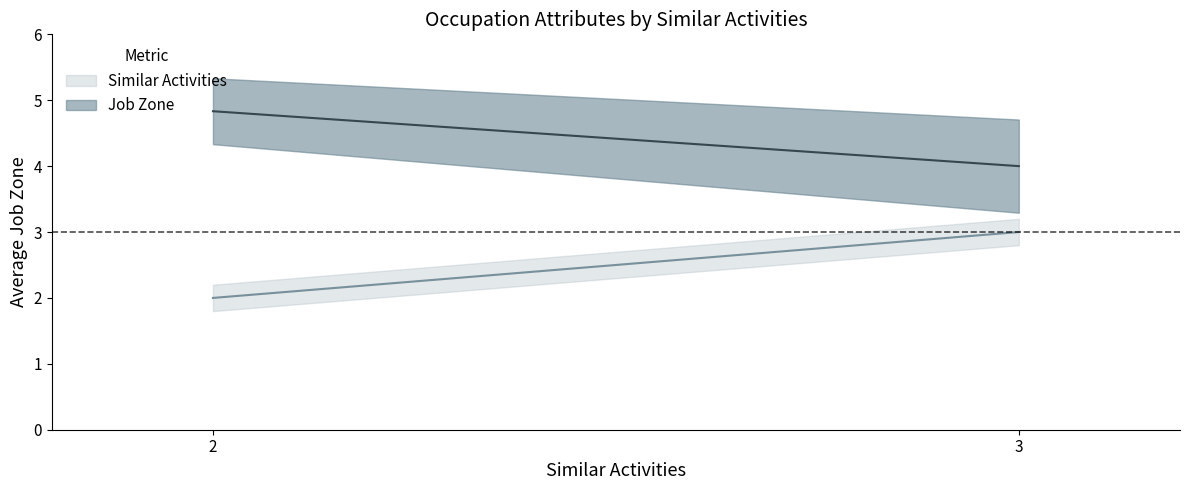

How many lines are shown in the chart?

2